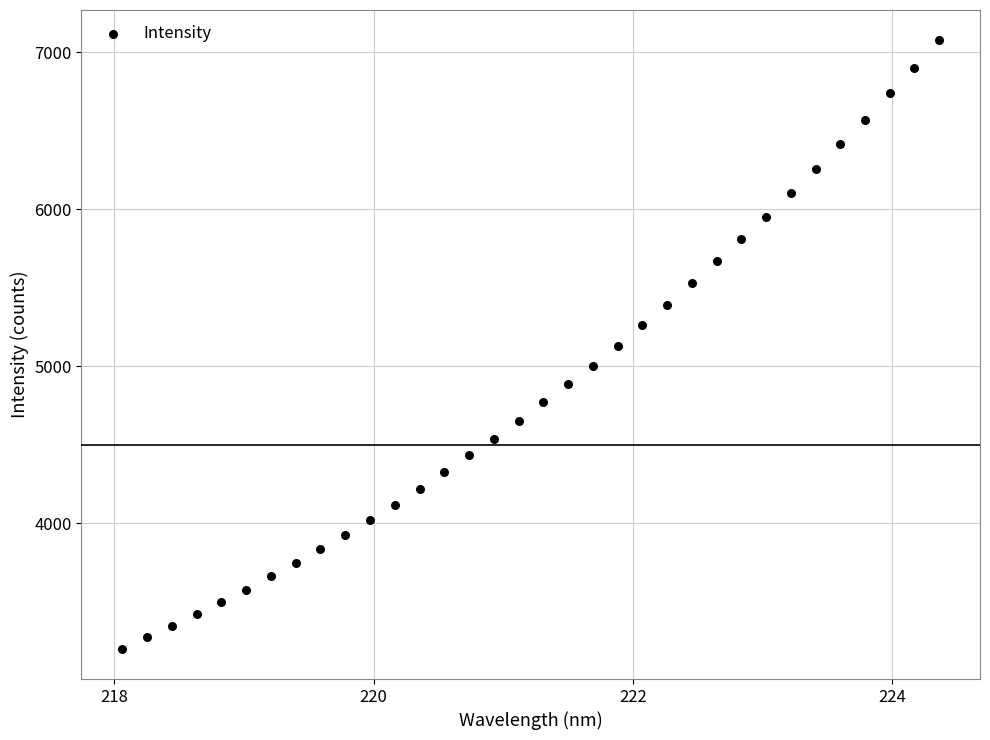

What is the range of Y values (max minus min)?

3873.2